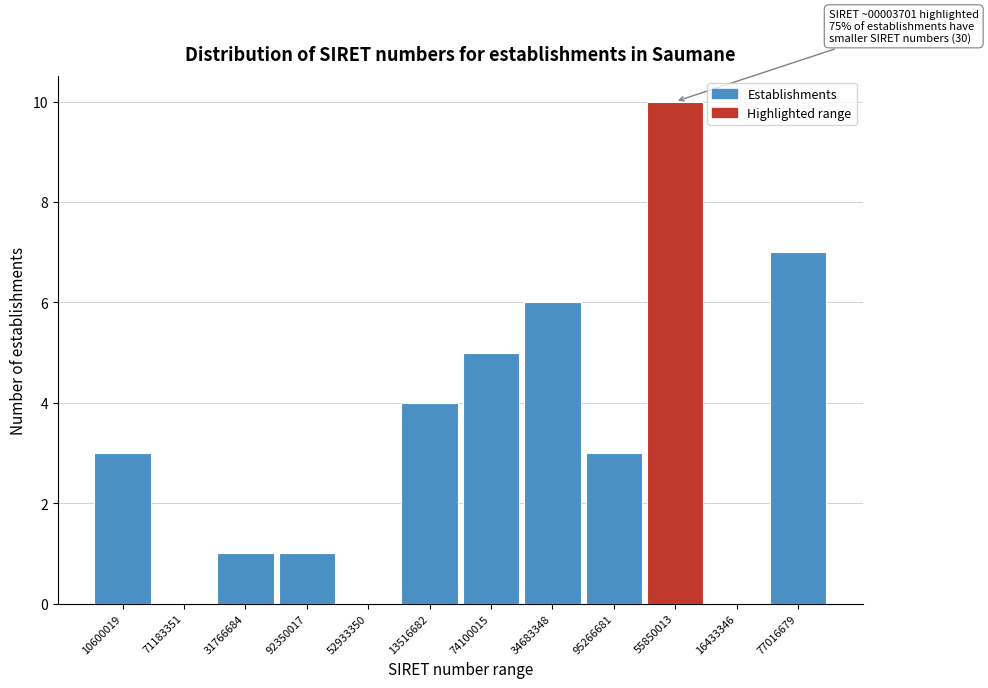

Reading left to right, what are all the values shown in this chart?

10600019=3	71183351=0	31766684=1	92350017=1	52933350=0	13516682=4	74100015=5	34683348=6	95266681=3	55850013=10	16433346=0	77016679=7